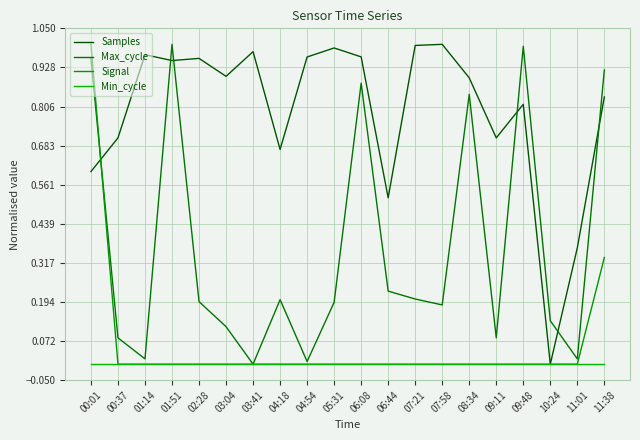

How many lines are shown in the chart?

4